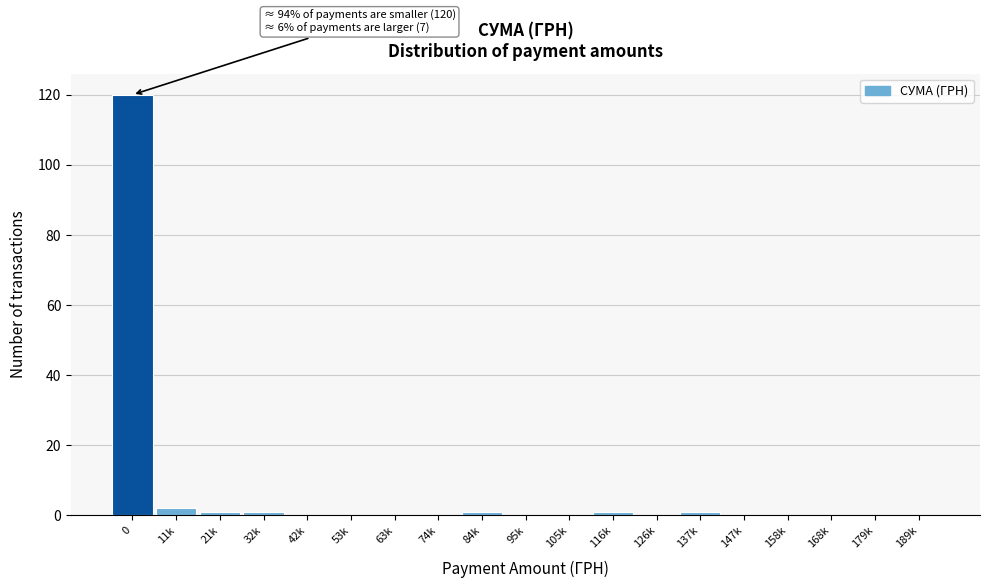

Reading right to left, list all the values displayed in this chart.

189k=0	179k=0	168k=0	158k=0	147k=0	137k=1	126k=0	116k=1	105k=0	95k=0	84k=1	74k=0	63k=0	53k=0	42k=0	32k=1	21k=1	11k=2	0=120